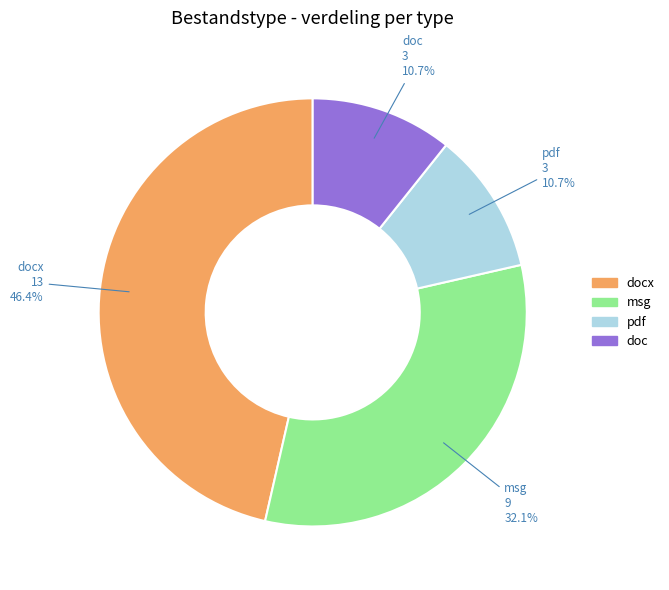

Is there any slice that represents more than half of the pie?

No